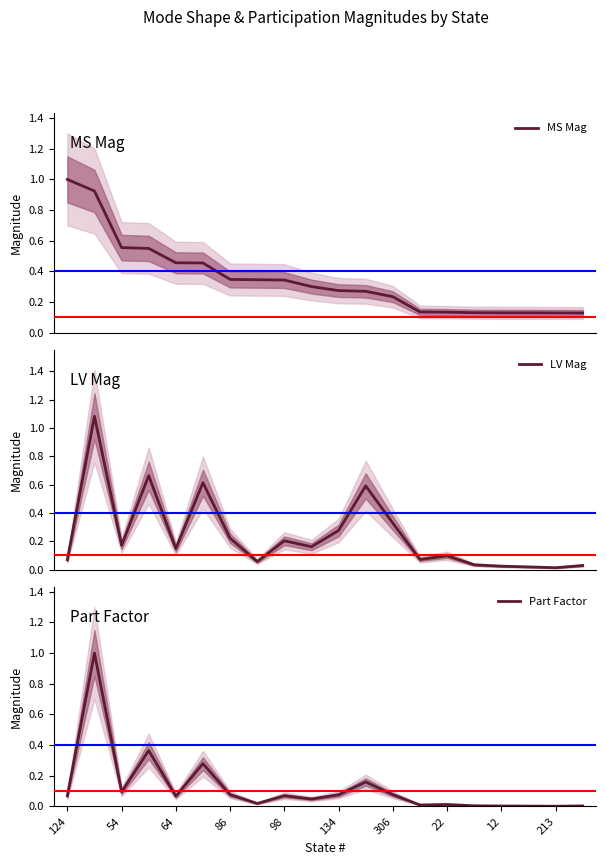

What is the highest value of the MS Mag series?

1.0